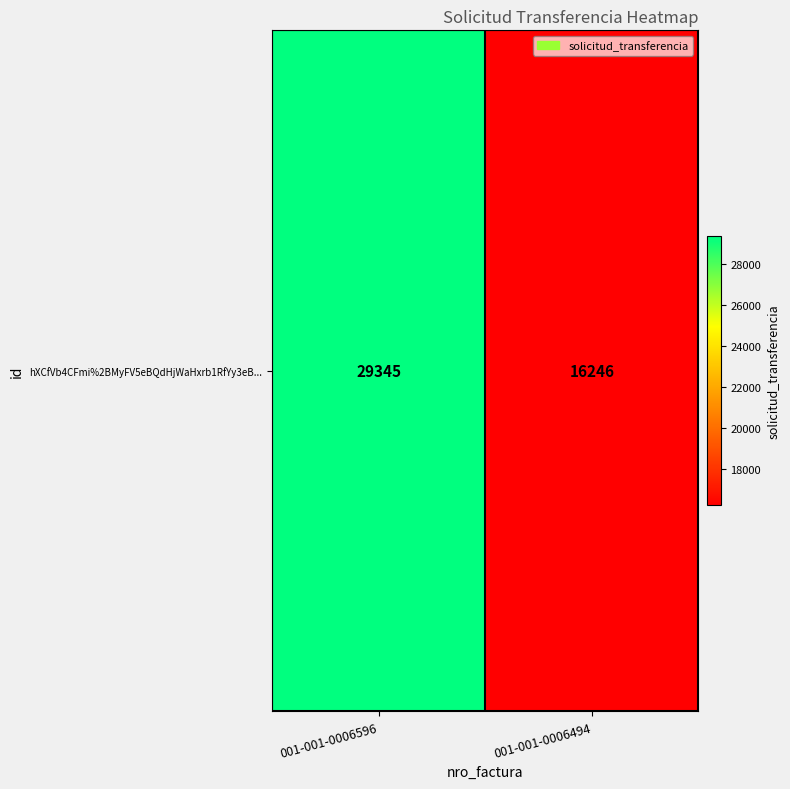

Reading left to right, what are all the values shown in this chart?

001-001-0006596=29345	001-001-0006494=16246